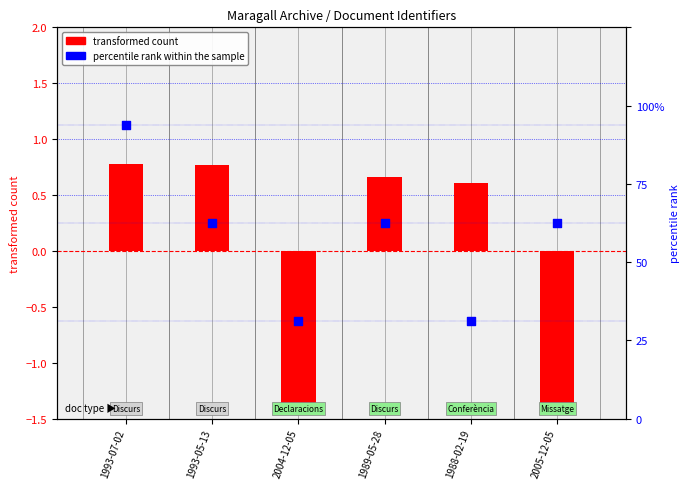

Which series has the largest total across all categories?

percentile rank within the sample